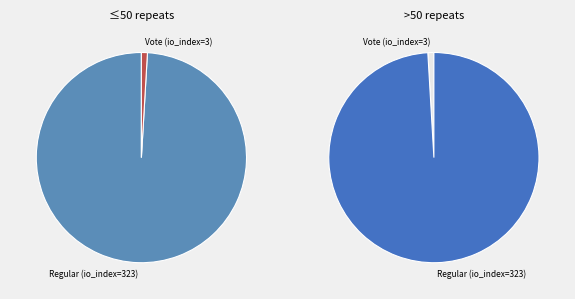

Approximately how many times larger is the value at Regular (io_index=323) compared to Vote (io_index=3)?

107.7